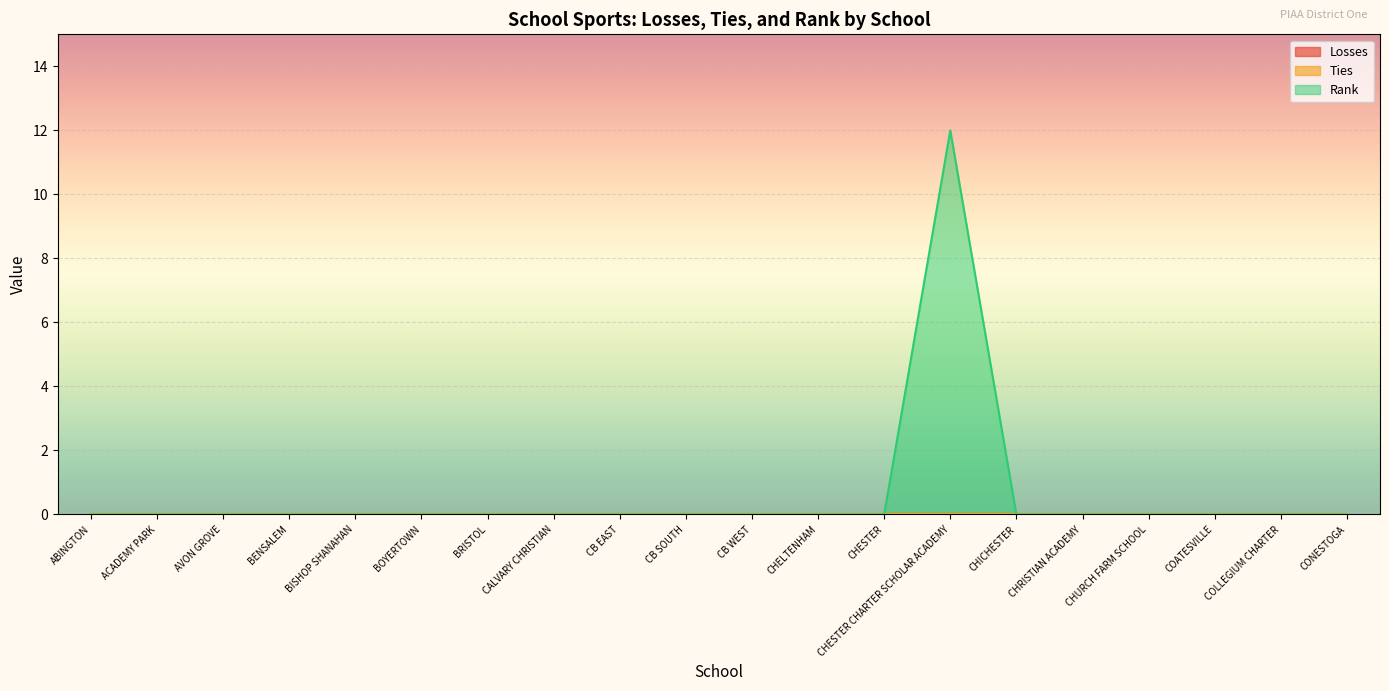

Count the number of data series in this chart.

3